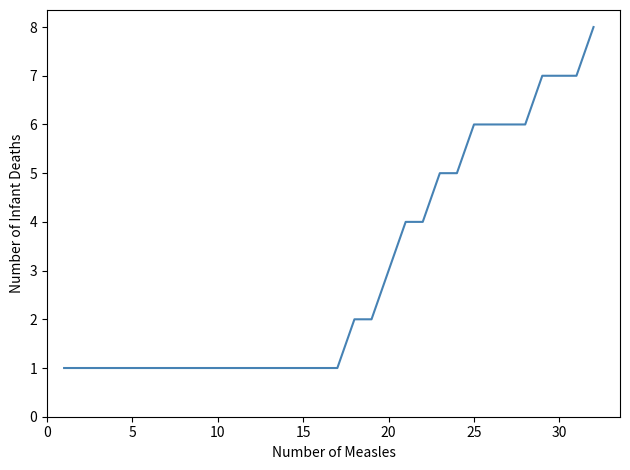

What is the minimum value shown in the chart?

1